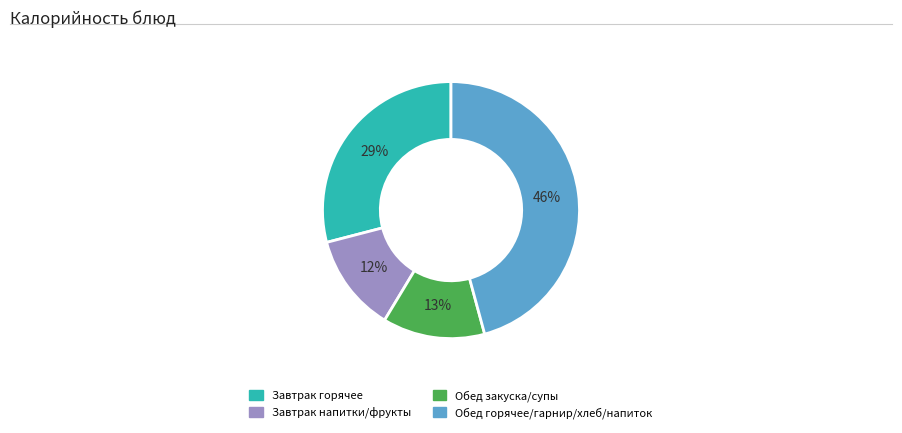

To the nearest percent, what is the average slice percentage?

25%